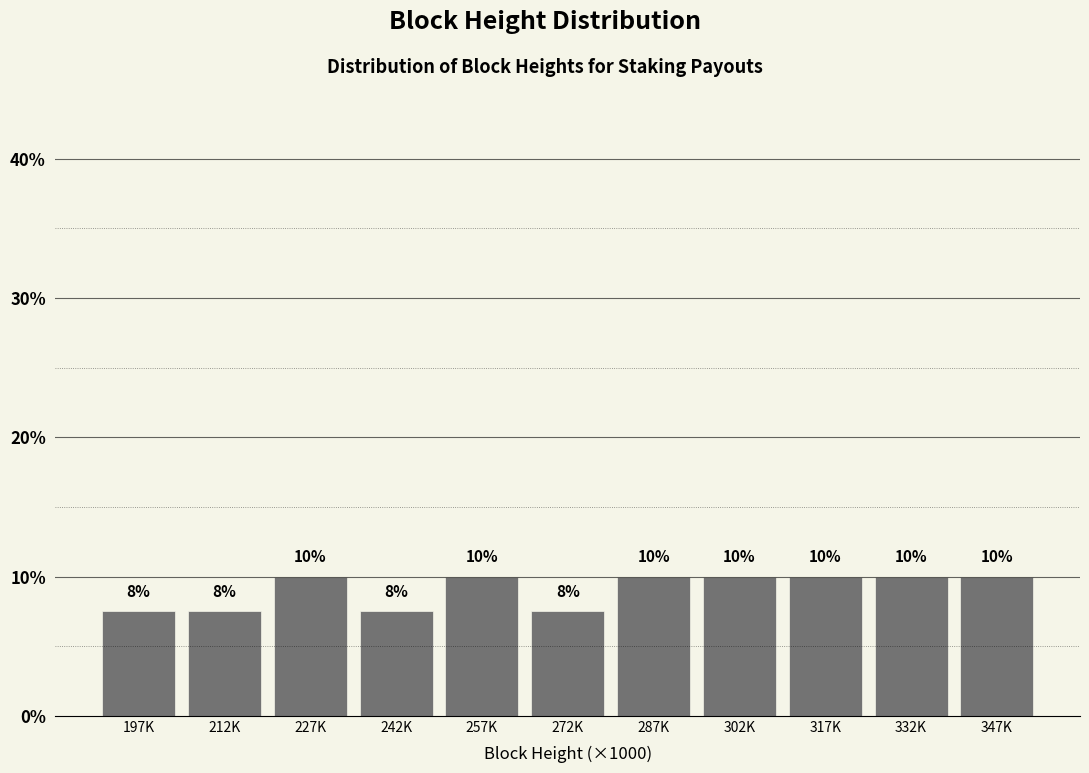

How many values are between 7 and 10?

11